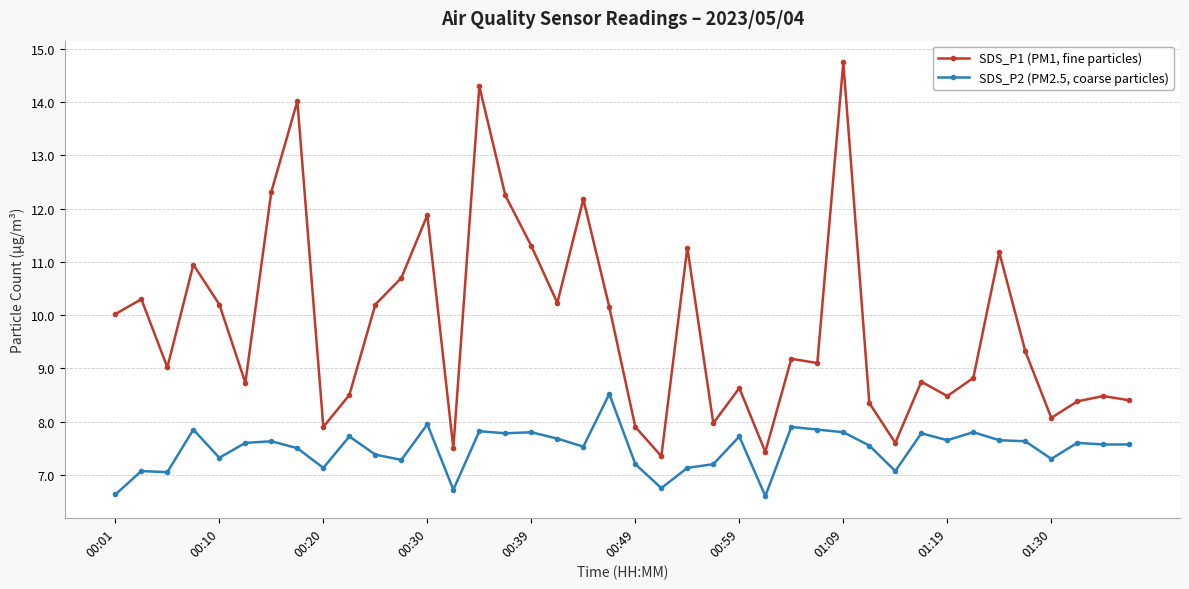

At how many categories does at least one series exceed 13?

3